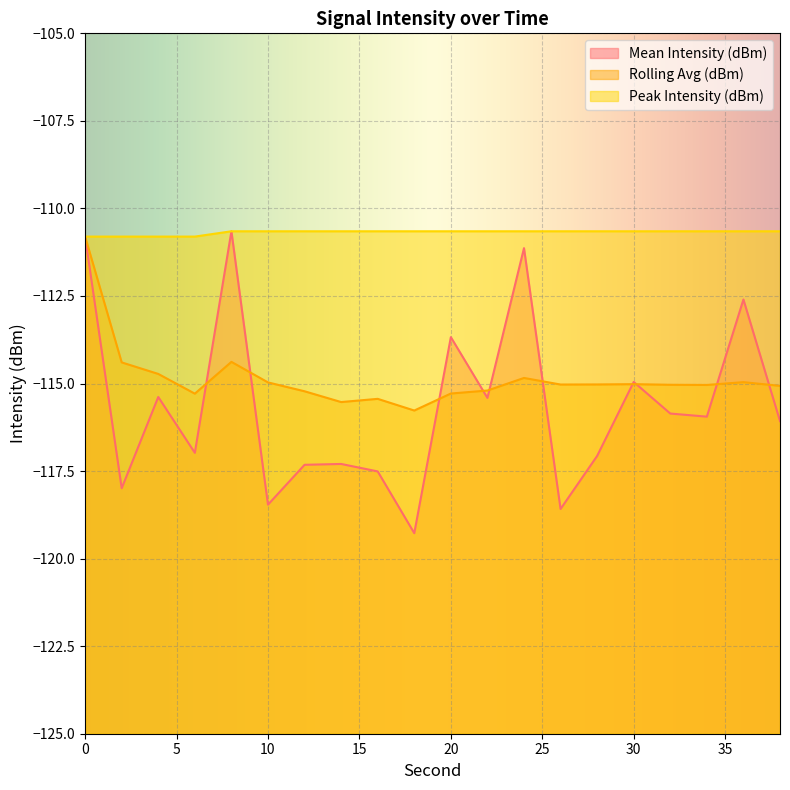

What is the spread (max minus min) of values at 32?

5.2